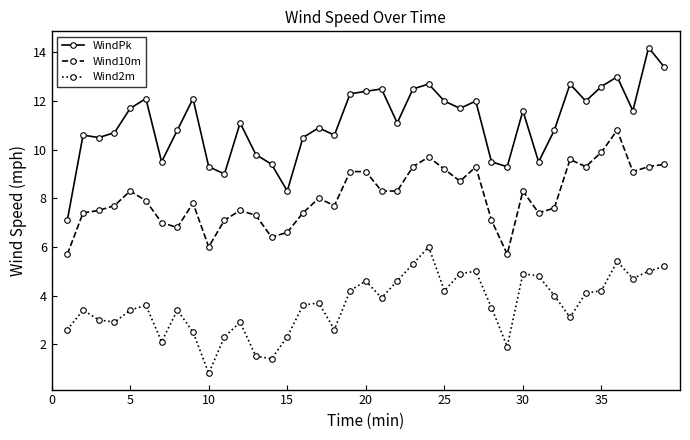

What is the difference between the maximum and minimum values in the Wind10m series?

5.1